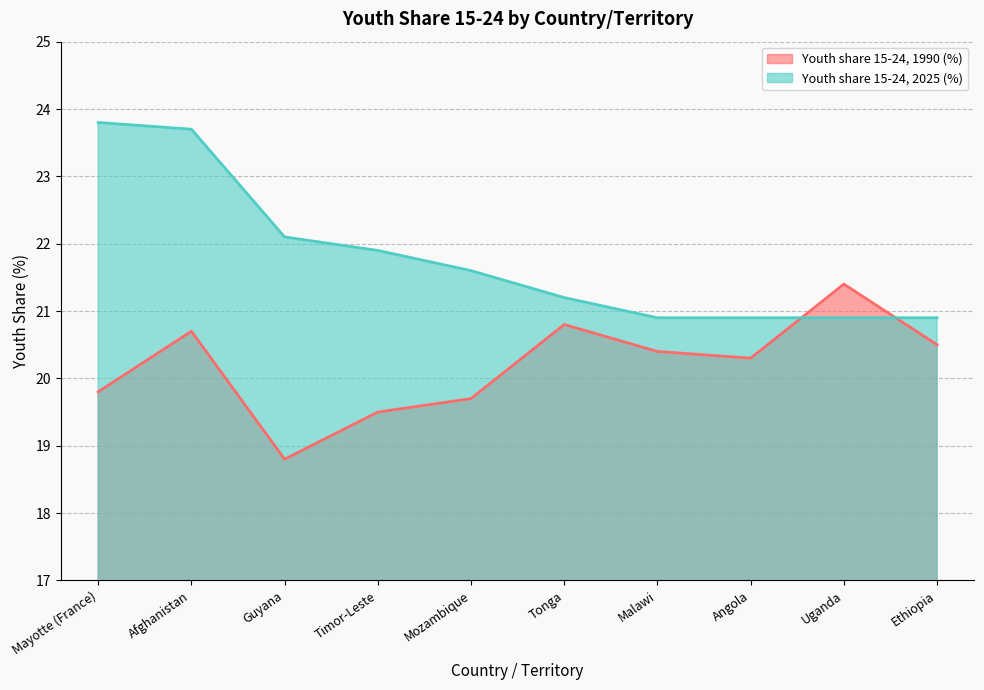

Which series changed the most between Mozambique and Tonga?

Youth share 15-24, 1990 (%)